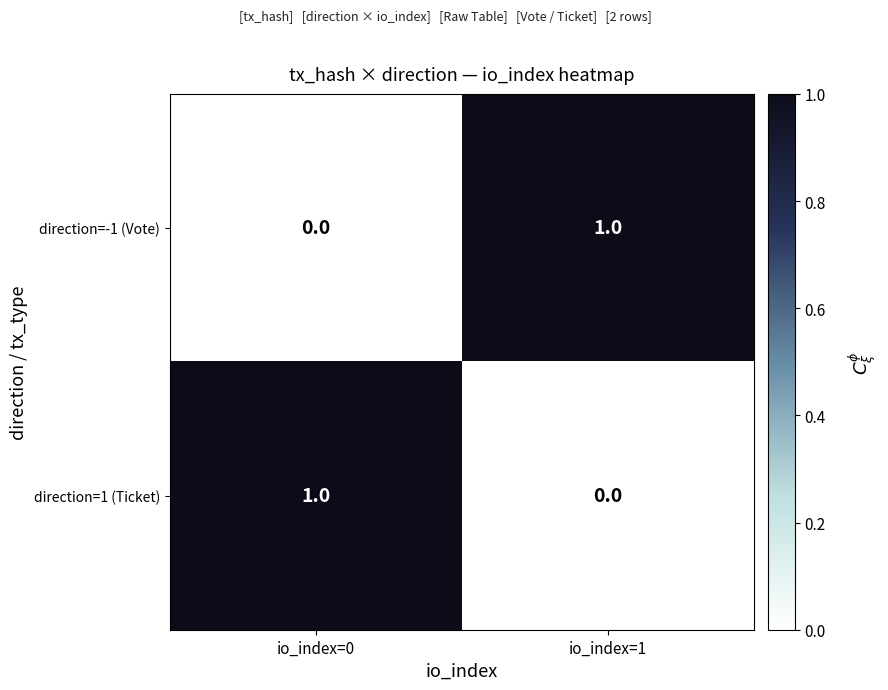

At how many categories does at least one series exceed 0?

2